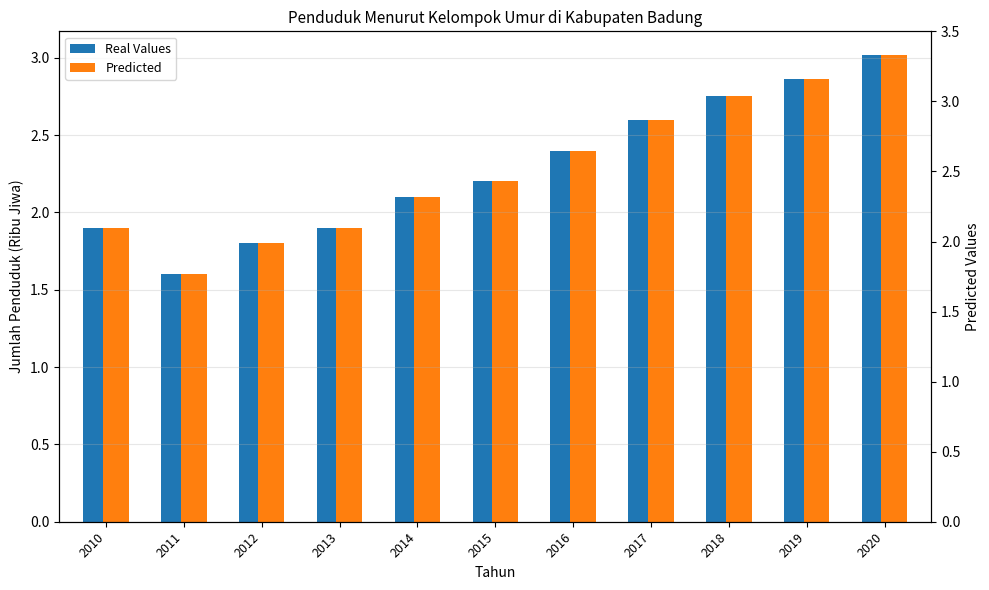

Where does the Predicted series first go above 2?

2014